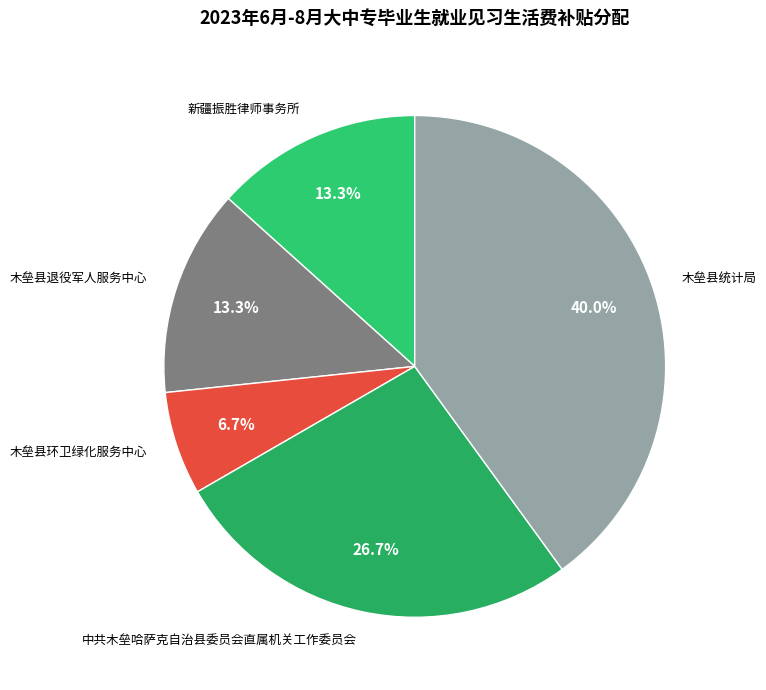

Combined, do 木垒县统计局 and 木垒县环卫绿化服务中心 account for over 50%?

No